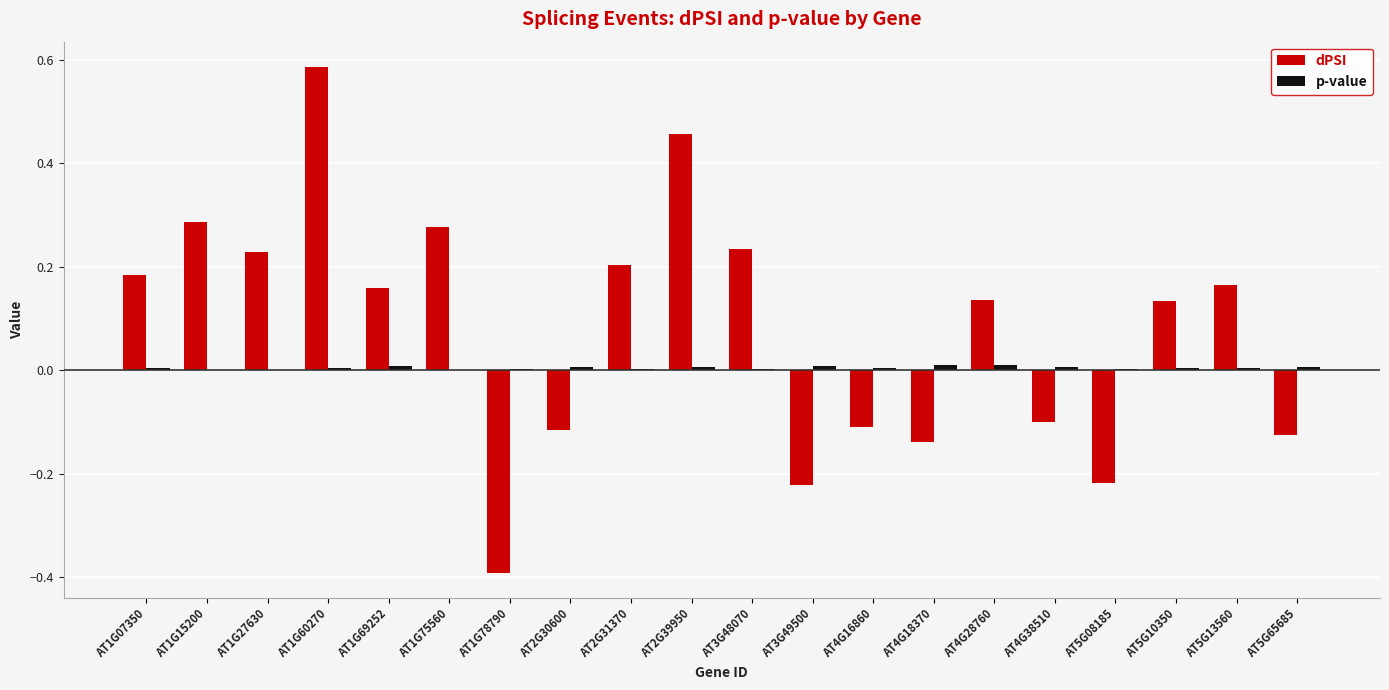

How many groups of bars are there?

20